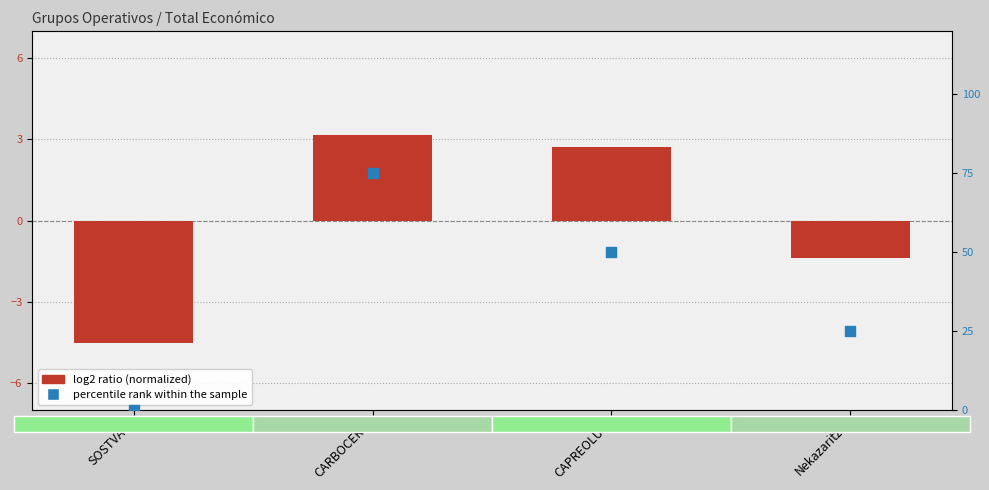

At how many categories does at least one series exceed 69?

1